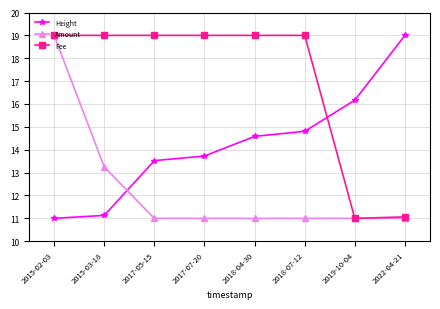

How many lines are shown in the chart?

3